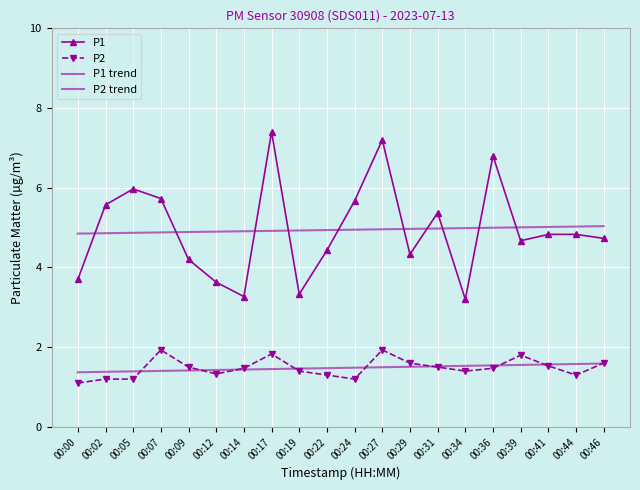

The P1 series shows 2.7 at 00:22. True or false?

False